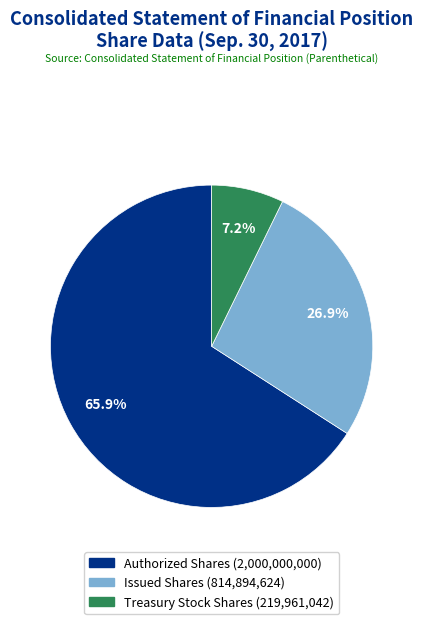

Is there any slice that represents more than half of the pie?

Yes